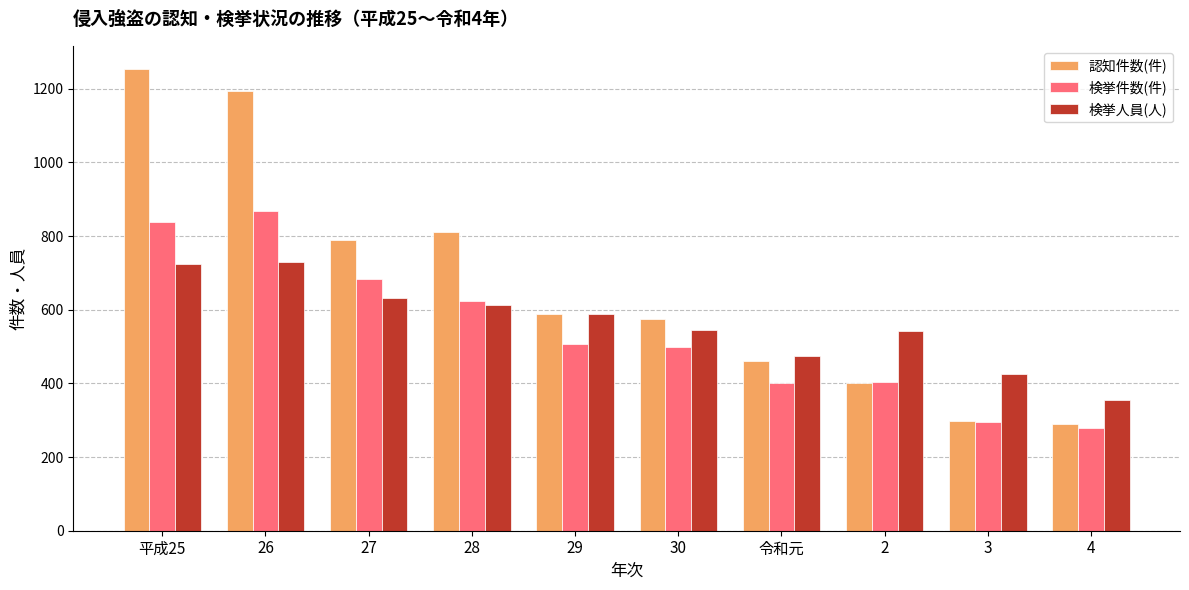

What is the difference between the highest and lowest values at 30?

78